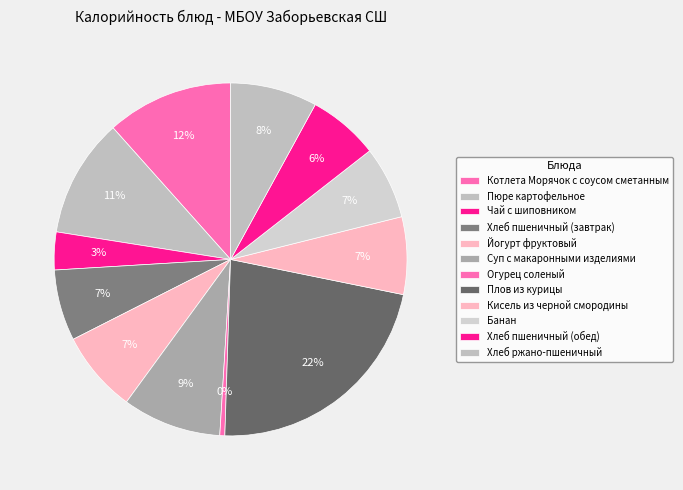

Does any single category account for the majority?

No